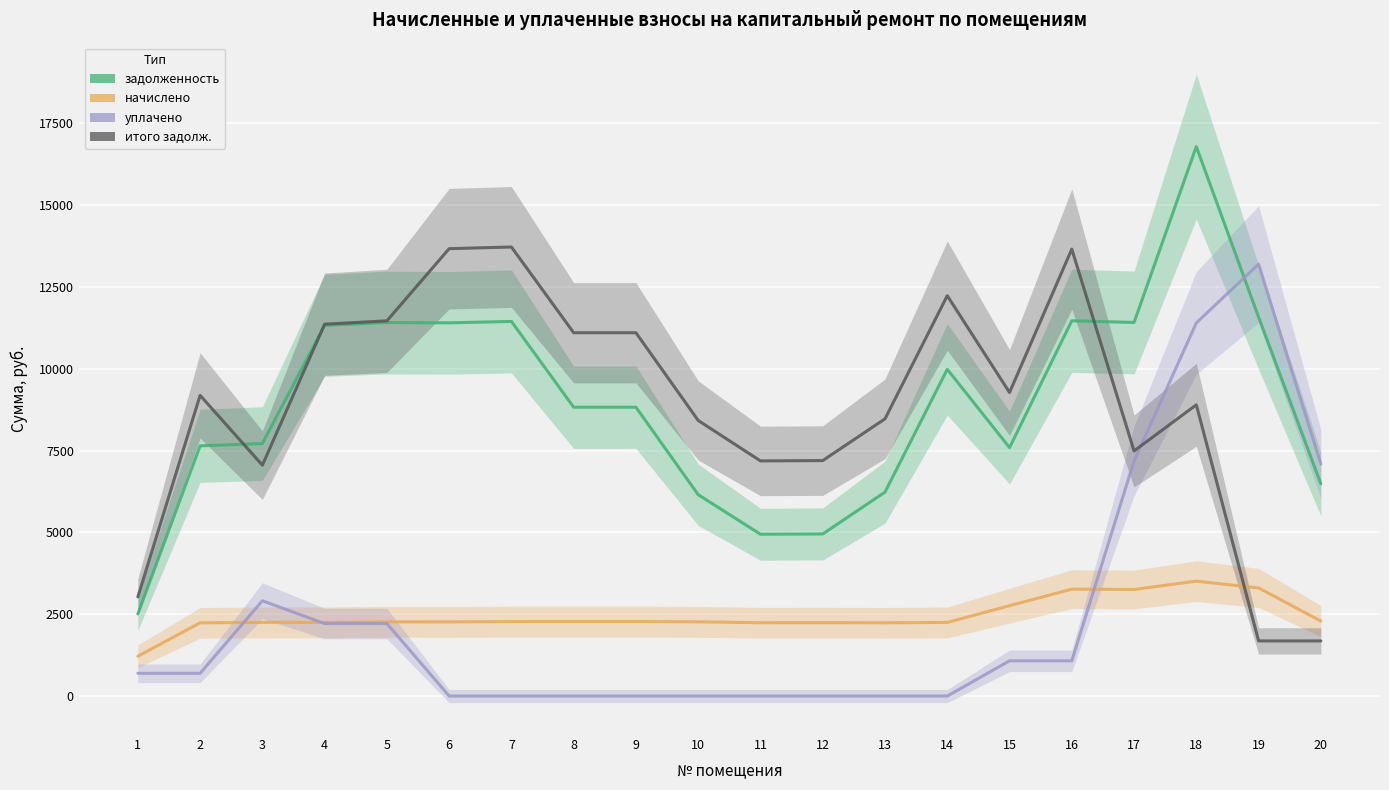

Which category has the lowest value in the задолженность series?

1